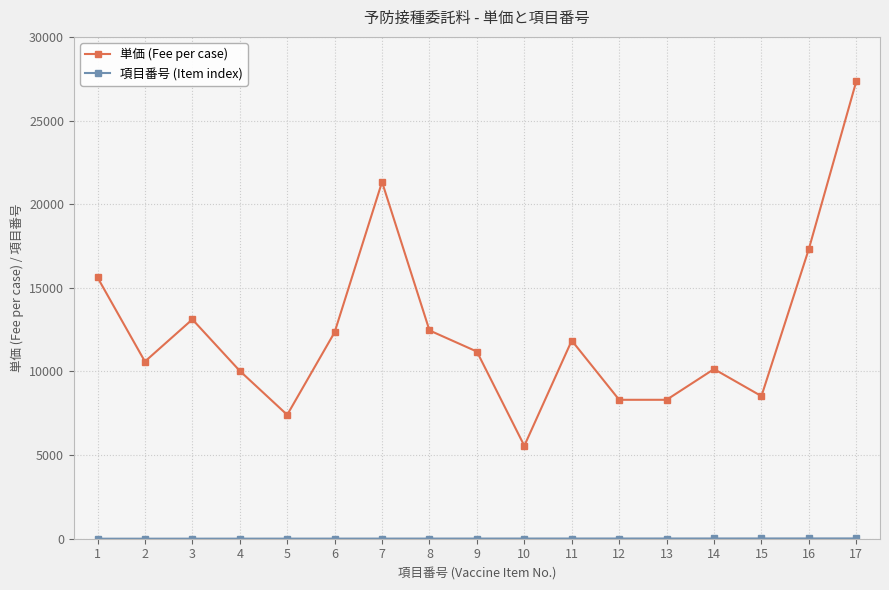

Which category has the highest value across all series?

17